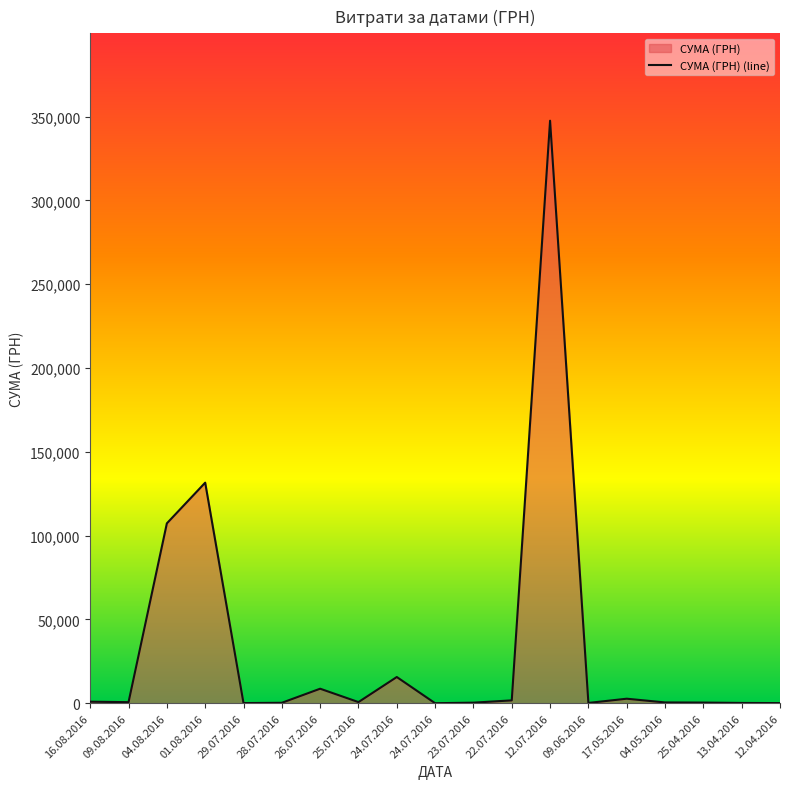

What is the change in value from 16.08.2016 to 09.06.2016?

-744.0